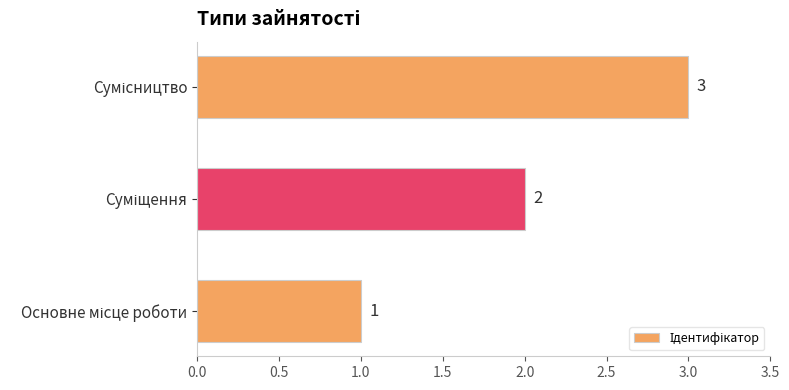

What is the sum of all values?

6